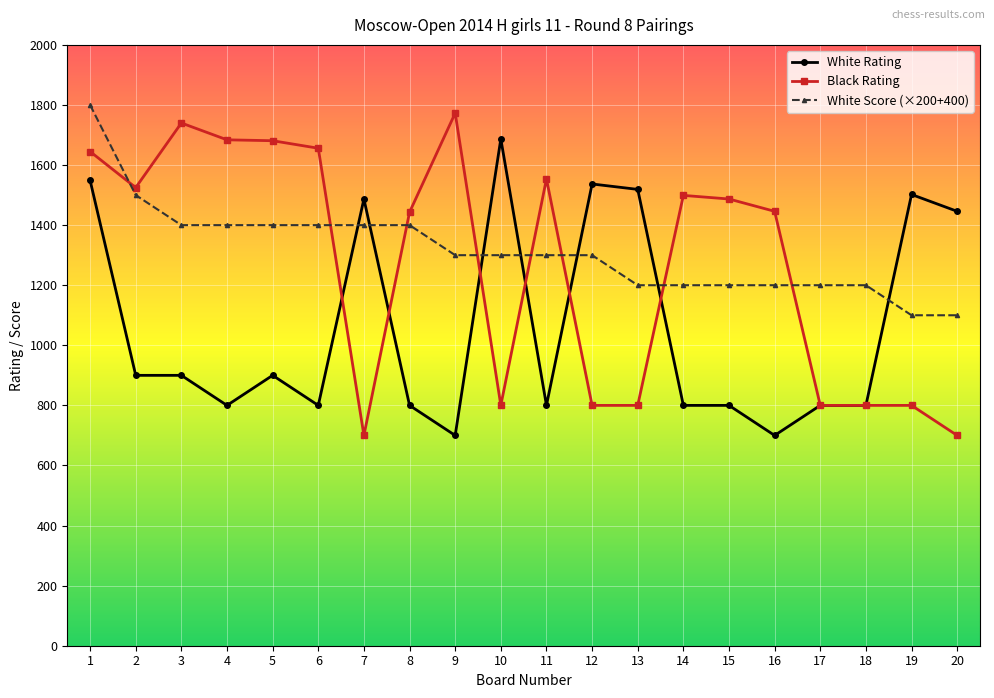

True or false: Black Rating has more than 1 points higher than both neighbors.

True